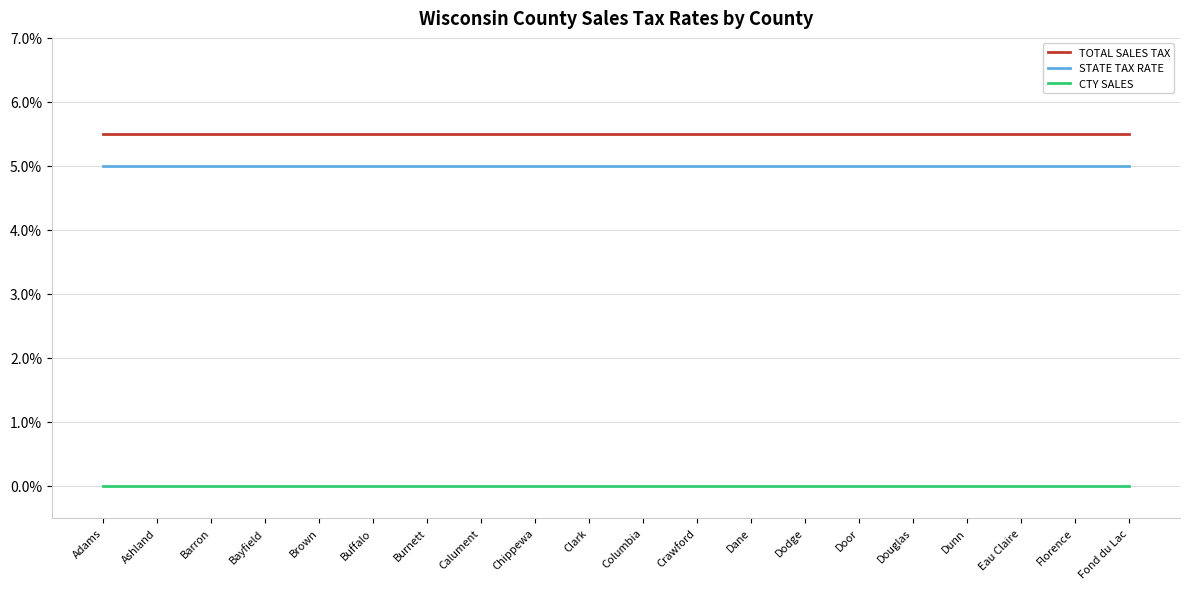

Reading left to right, transcribe all the data shown in this chart.

TOTAL SALES TAX: Adams=0.1	Ashland=0.1	Barron=0.1	Bayfield=0.1	Brown=0.1	Buffalo=0.1	Burnett=0.1	Calument=0.1	Chippewa=0.1	Clark=0.1	Columbia=0.1	Crawford=0.1	Dane=0.1	Dodge=0.1	Door=0.1	Douglas=0.1	Dunn=0.1	Eau Claire=0.1	Florence=0.1	Fond du Lac=0.1
STATE TAX RATE: Adams=0.1	Ashland=0.1	Barron=0.1	Bayfield=0.1	Brown=0.1	Buffalo=0.1	Burnett=0.1	Calument=0.1	Chippewa=0.1	Clark=0.1	Columbia=0.1	Crawford=0.1	Dane=0.1	Dodge=0.1	Door=0.1	Douglas=0.1	Dunn=0.1	Eau Claire=0.1	Florence=0.1	Fond du Lac=0.1
CTY SALES: Adams=0.0	Ashland=0.0	Barron=0.0	Bayfield=0.0	Brown=0.0	Buffalo=0.0	Burnett=0.0	Calument=0.0	Chippewa=0.0	Clark=0.0	Columbia=0.0	Crawford=0.0	Dane=0.0	Dodge=0.0	Door=0.0	Douglas=0.0	Dunn=0.0	Eau Claire=0.0	Florence=0.0	Fond du Lac=0.0